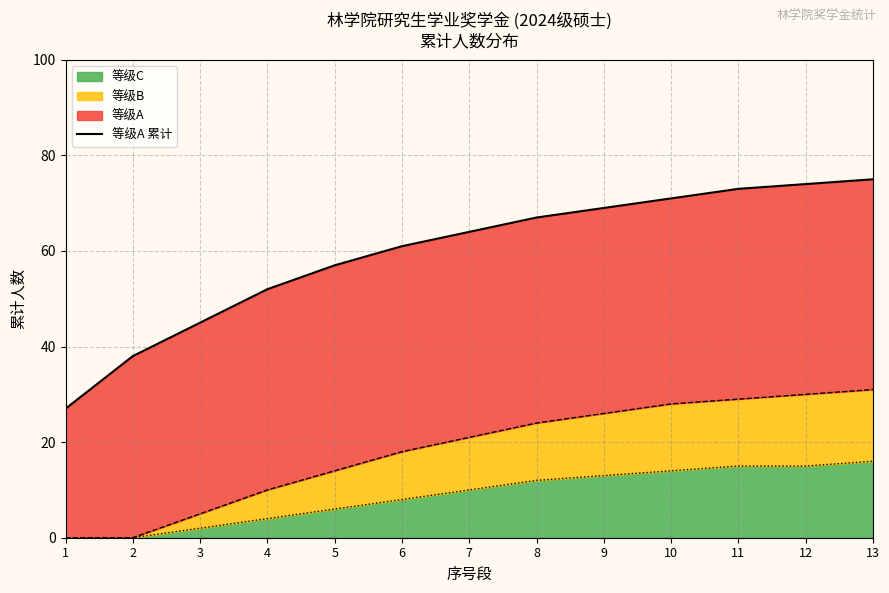

List the labels in order of value, smallest first.

1, 2, 3, 4, 5, 6, 7, 8, 9, 10, 11, 12, 13